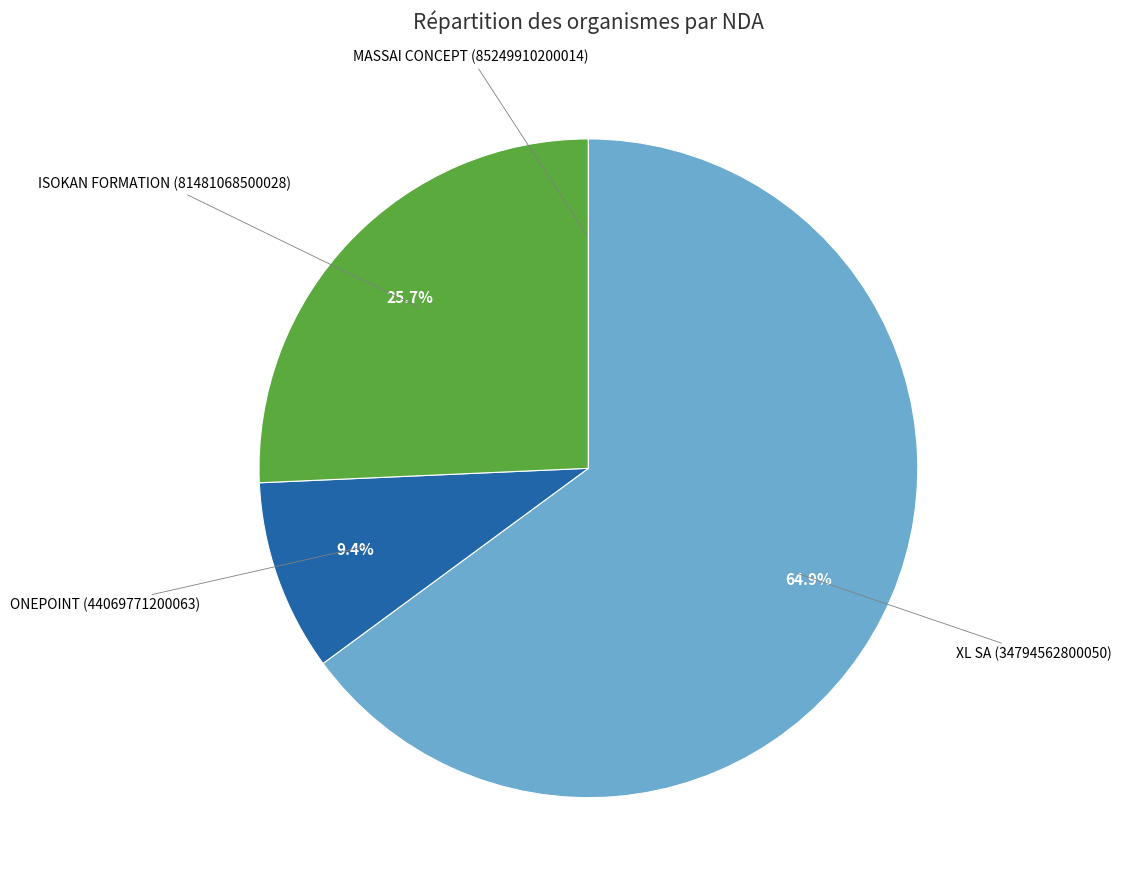

Is there a majority slice in this chart?

Yes